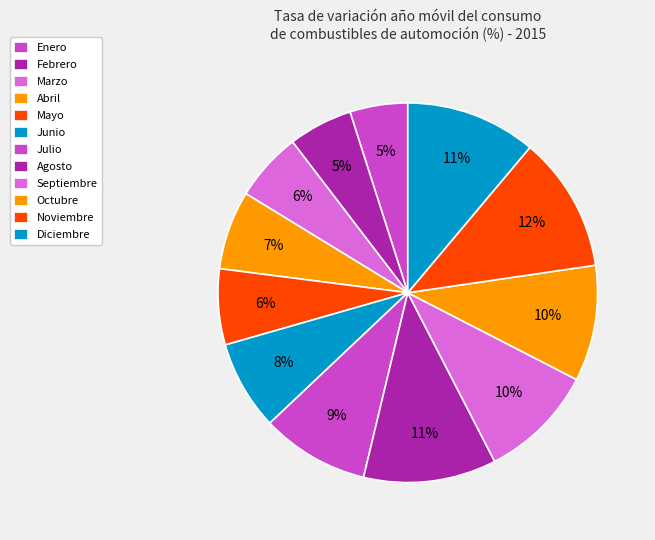

How many slices are in this pie chart?

12